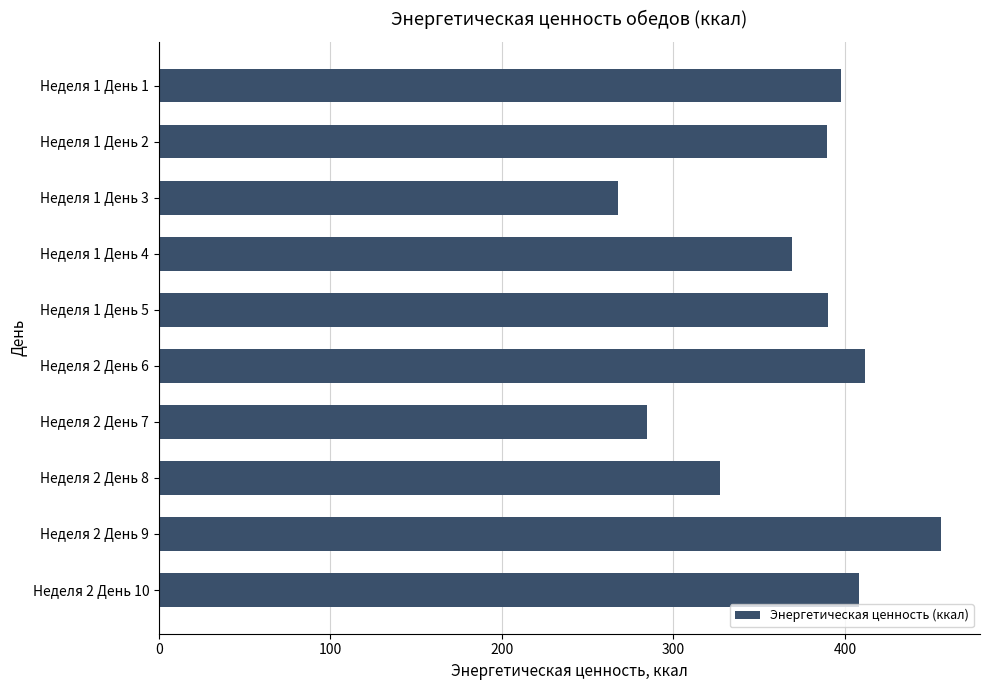

How many bars are there in total?

10